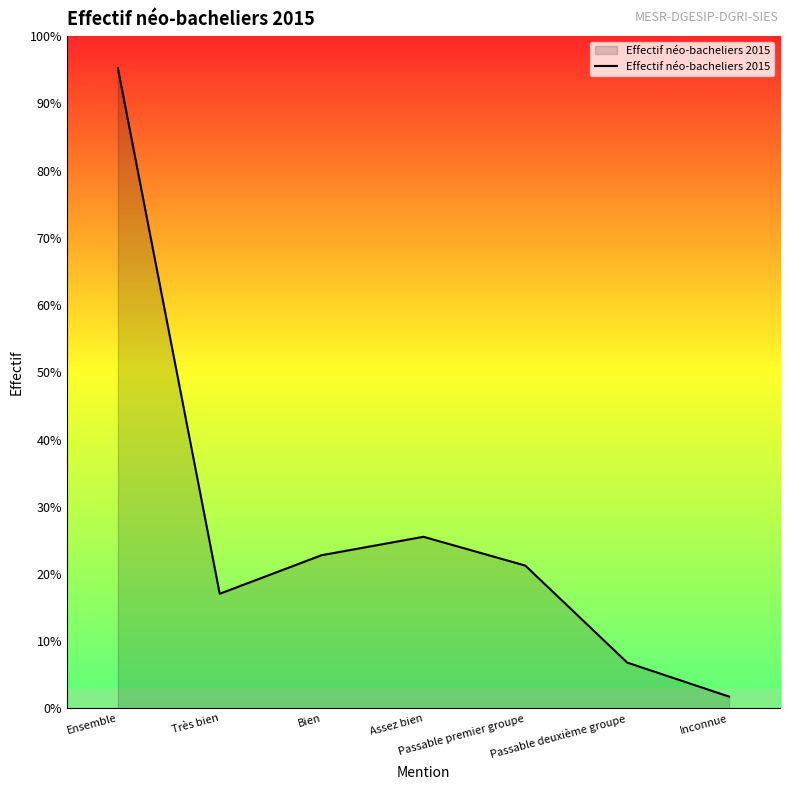

Does the chart display data point markers on the line(s)?

No